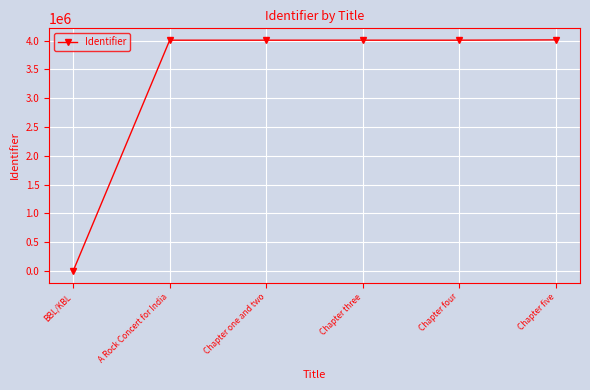

What is the maximum value shown in the chart?

4014472